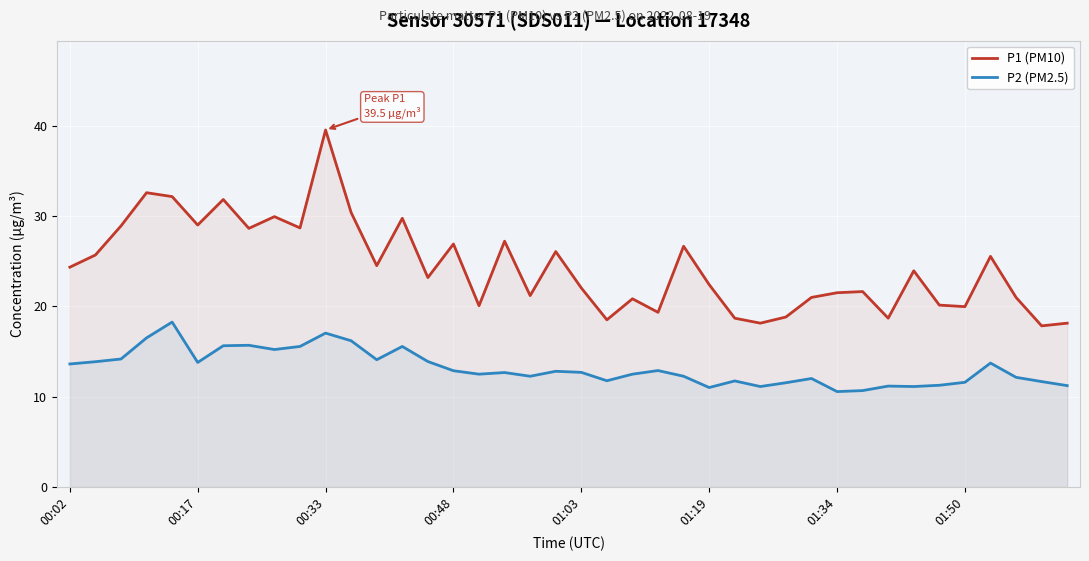

At which category is the sum across all series the highest?

00:33